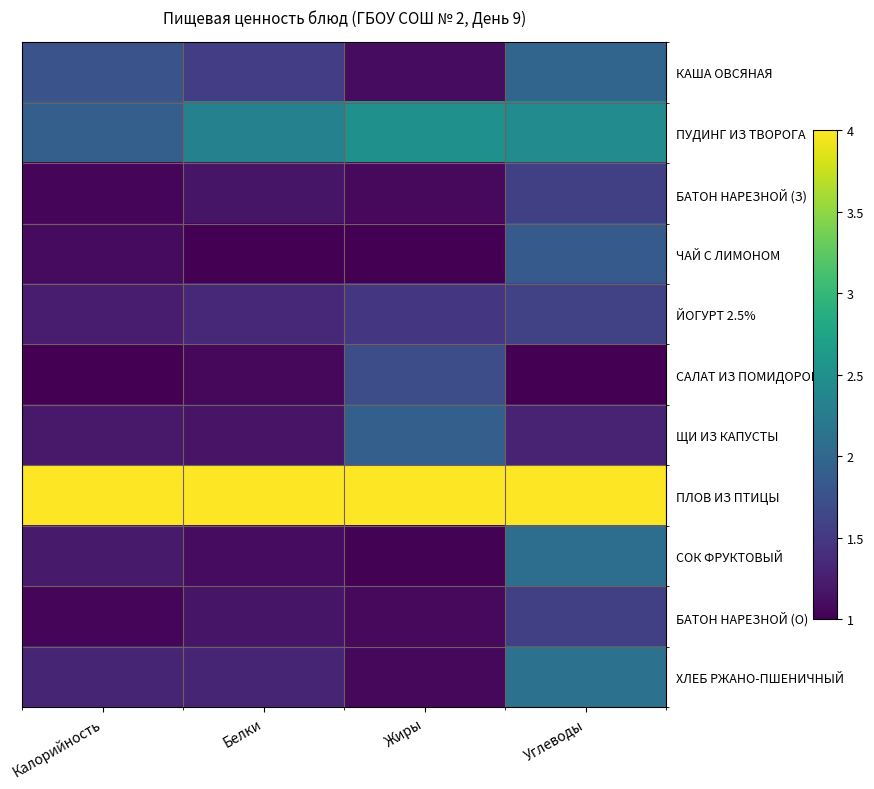

Reading right to left, transcribe all the data shown in this chart.

КАША ОВСЯНАЯ: Углеводы=2.0	Жиры=1.1	Белки=1.5	Калорийность=1.8
ПУДИНГ ИЗ ТВОРОГА: Углеводы=2.5	Жиры=2.5	Белки=2.3	Калорийность=1.9
БАТОН НАРЕЗНОЙ (З): Углеводы=1.6	Жиры=1.1	Белки=1.2	Калорийность=1.0
ЧАЙ С ЛИМОНОМ: Углеводы=1.9	Жиры=1.0	Белки=1.0	Калорийность=1.1
ЙОГУРТ 2.5%: Углеводы=1.6	Жиры=1.5	Белки=1.3	Калорийность=1.2
САЛАТ ИЗ ПОМИДОРОВ: Углеводы=1.0	Жиры=1.7	Белки=1.1	Калорийность=1.0
ЩИ ИЗ КАПУСТЫ: Углеводы=1.3	Жиры=1.9	Белки=1.2	Калорийность=1.2
ПЛОВ ИЗ ПТИЦЫ: Углеводы=4.0	Жиры=4.0	Белки=4.0	Калорийность=4.0
СОК ФРУКТОВЫЙ: Углеводы=2.1	Жиры=1.0	Белки=1.1	Калорийность=1.2
БАТОН НАРЕЗНОЙ (О): Углеводы=1.6	Жиры=1.1	Белки=1.2	Калорийность=1.0
ХЛЕБ РЖАНО-ПШЕНИЧНЫЙ: Углеводы=2.1	Жиры=1.1	Белки=1.3	Калорийность=1.3